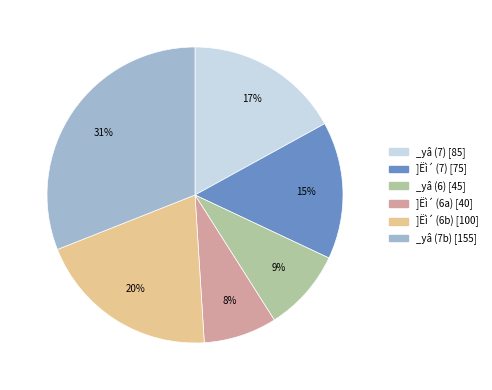

To the nearest percent, what is the difference between the largest and smallest slice percentages?

23%